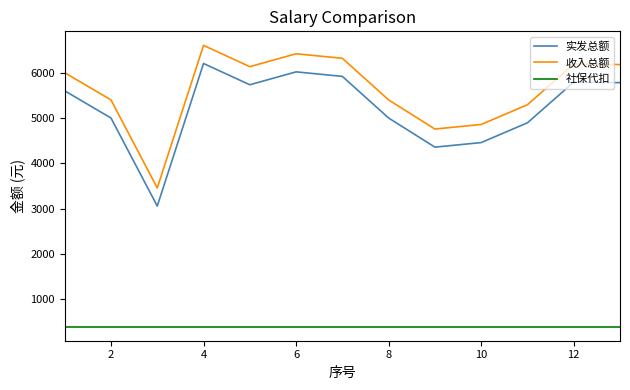

True or false: 实发总额 has more than 1 interior local peaks.

True